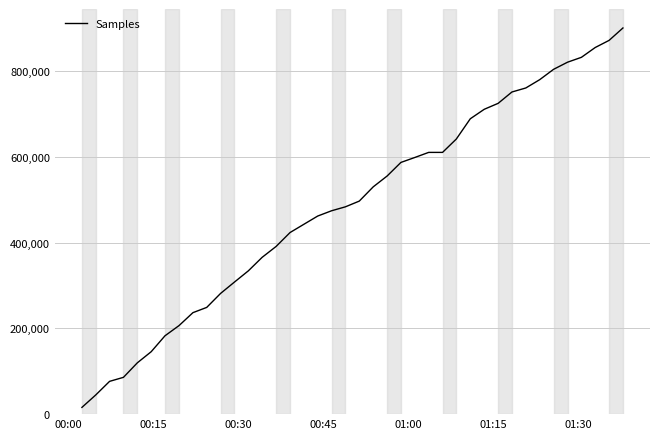

How many values are below 496502?

20